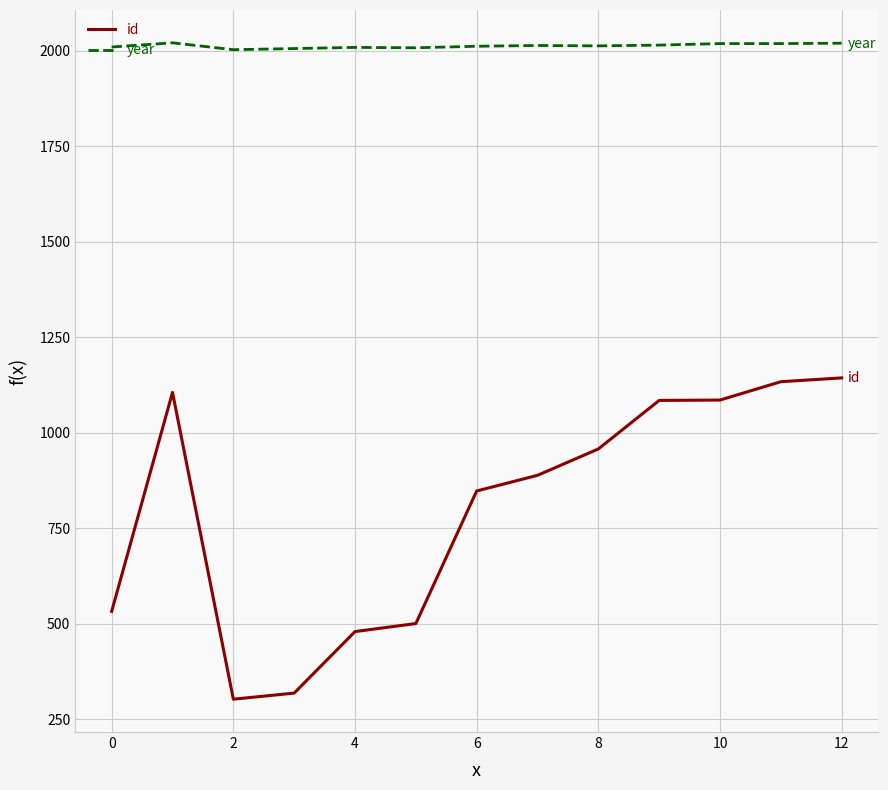

What is the sum of all id values?

10386